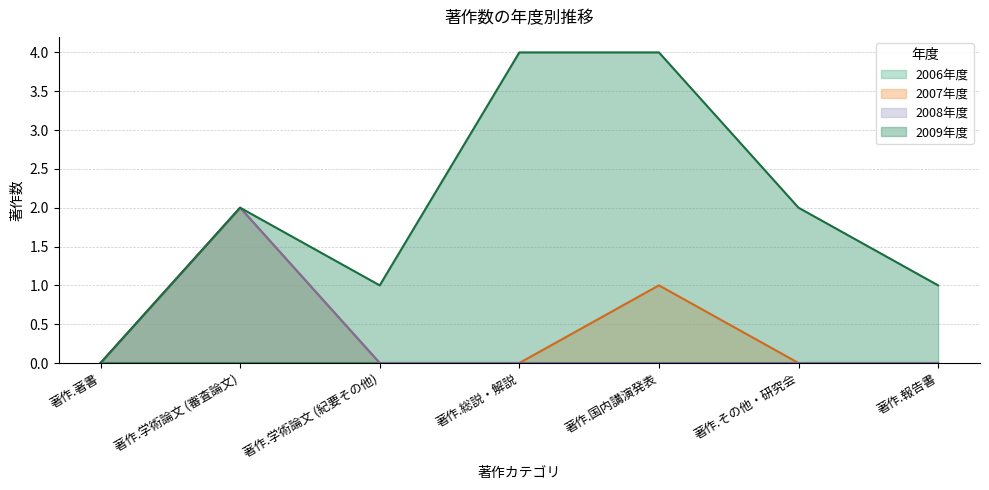

Count the 2007年度 values in the range 0 to 1.

6